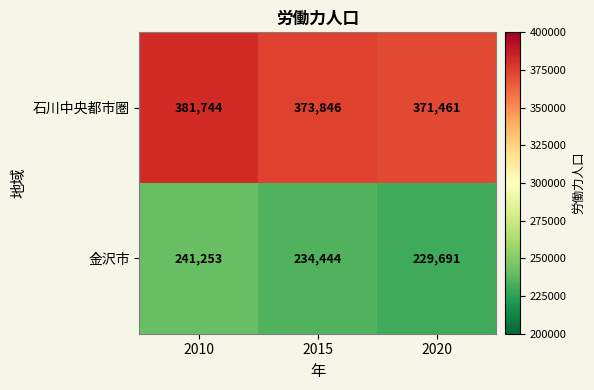

How many distinct data groups are displayed?

2